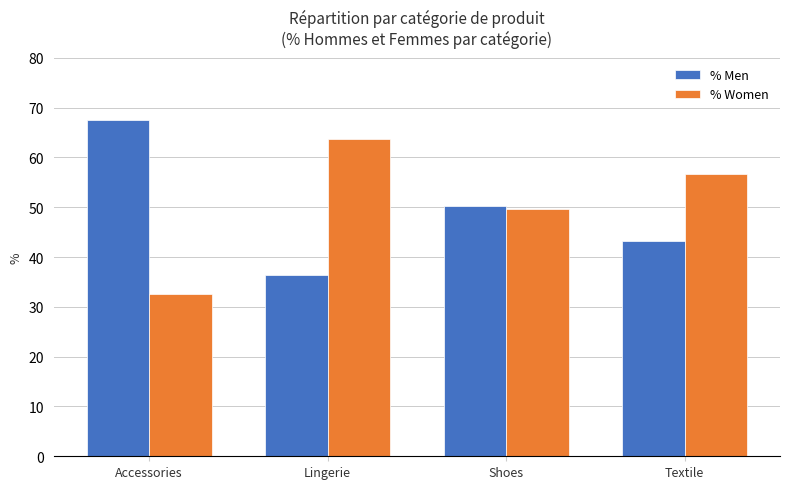

What is the label of the 4th bar from the right?

Accessories